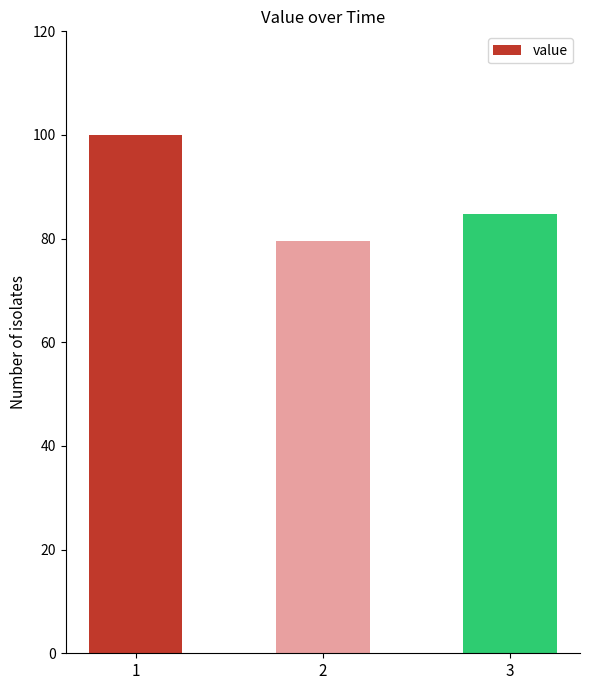

Count the number of data series in this chart.

1